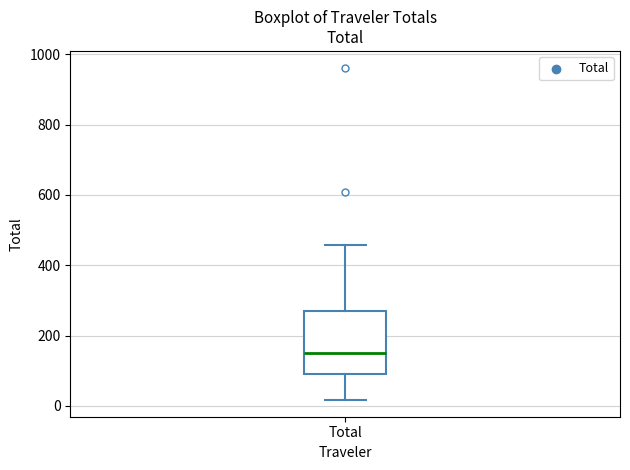

Transcribe this box plot: give where the median line is, the range the box spans, and where the two whiskers end, as read against the y-axis. The values are not printed on the chart, so give them approximately, as read against the axis.

median 160, box 100 to 280, whiskers 20 to 460